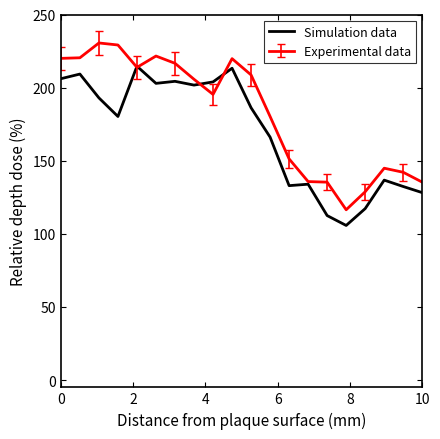

What is the smallest value displayed?

105.7